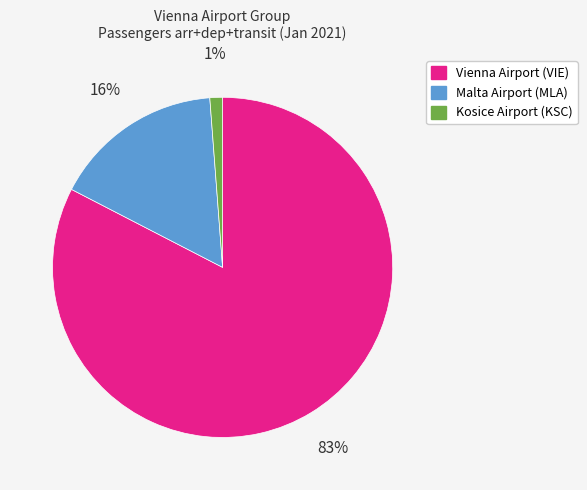

Count the number of slices in the pie.

3